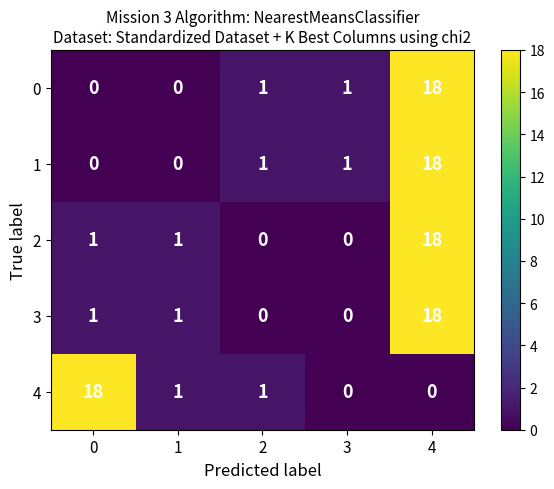

What is the spread (max minus min) of values at 4?

18